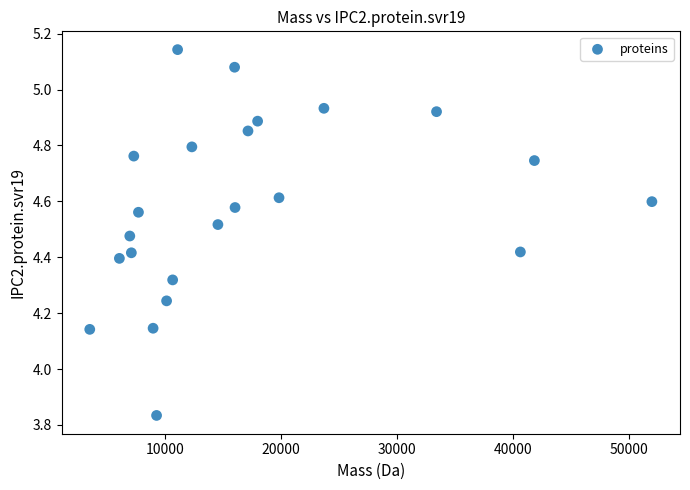

What is the range of Y values (max minus min)?

1.3